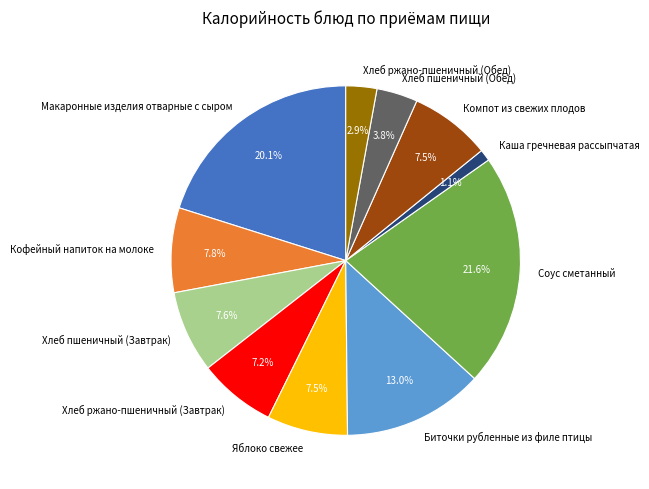

Is it true that Каша гречневая рассыпчатая is 7% of the pie?

False